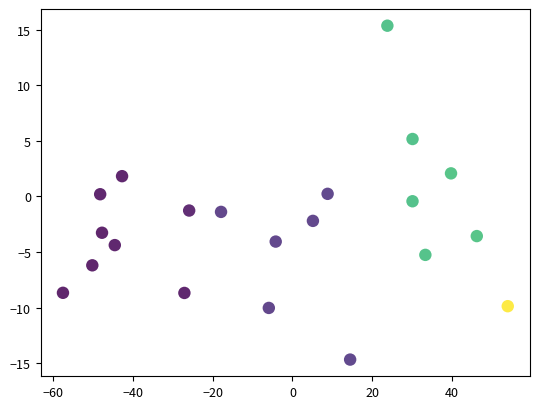

What is the range of X values (max minus min)?

111.5